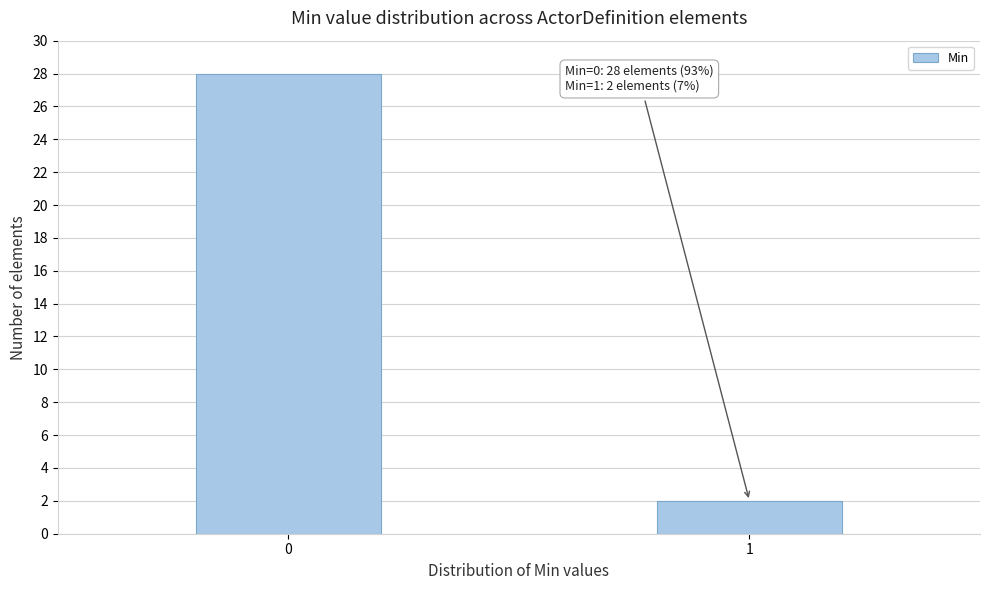

Reading right to left, list all the values displayed in this chart.

2	28